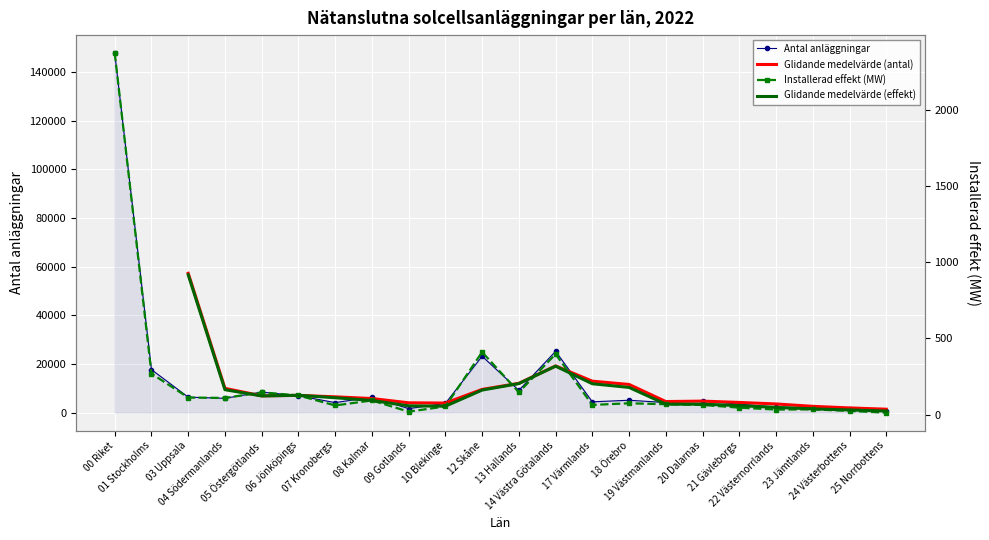

How many distinct data groups are displayed?

4